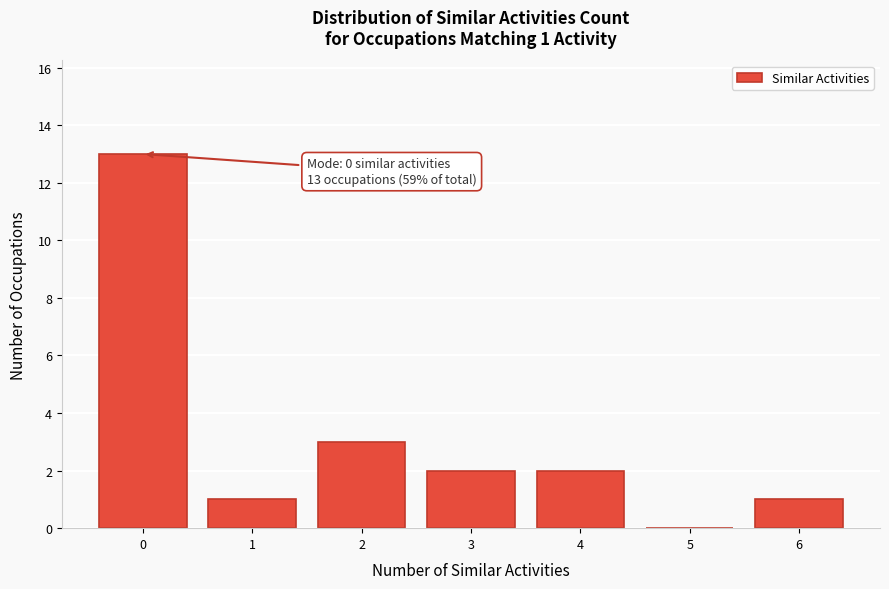

Reading left to right, transcribe all the data shown in this chart.

0=13	1=1	2=3	3=2	4=2	5=0	6=1